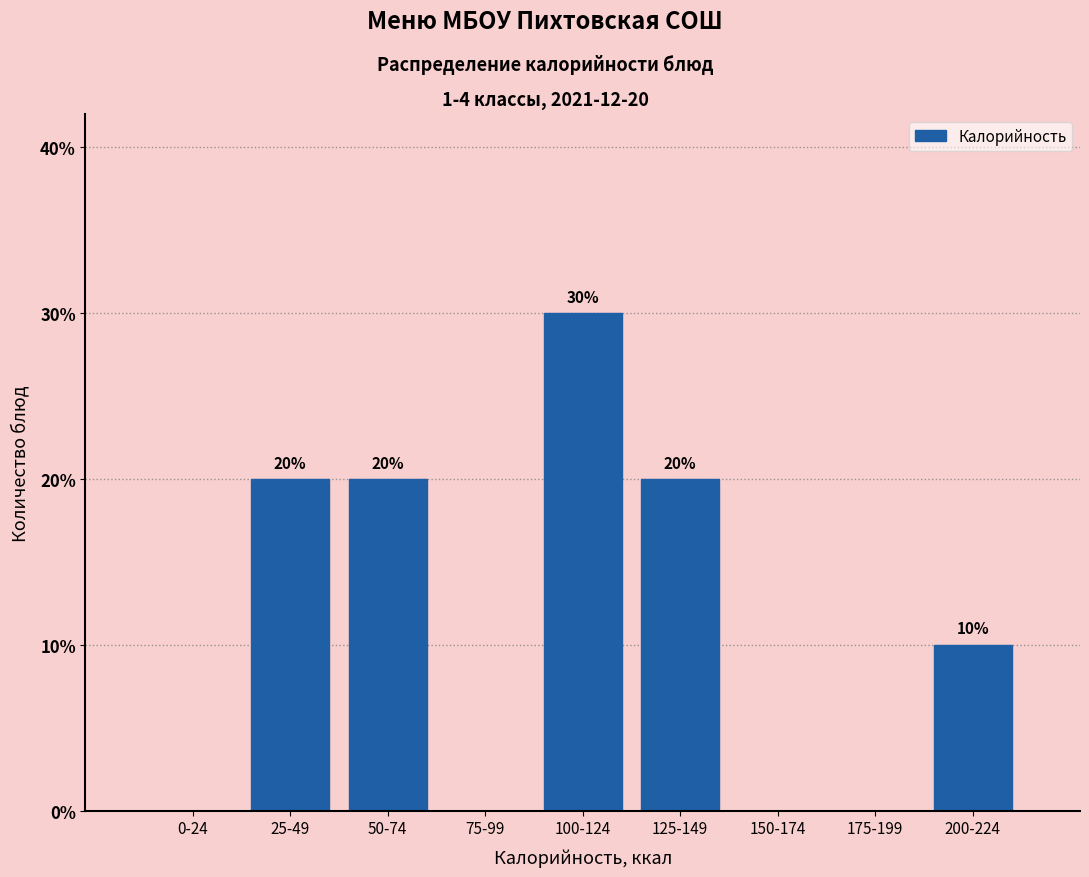

Are the bars horizontal?

No